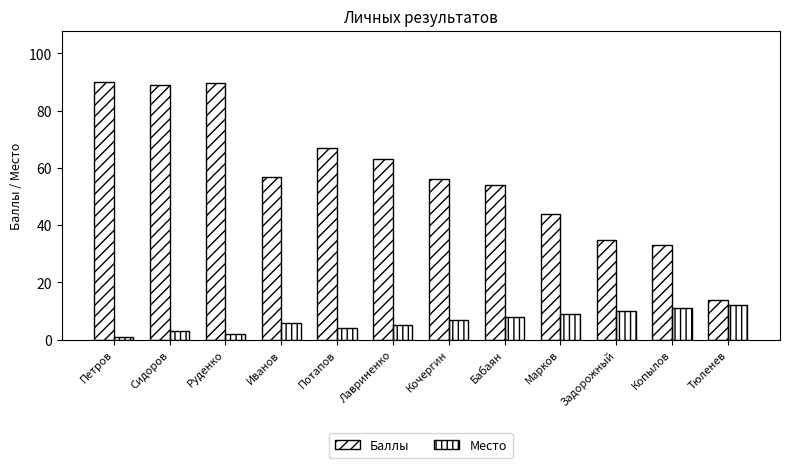

What is the value of the Место bar at the 9th from the left?

9.0